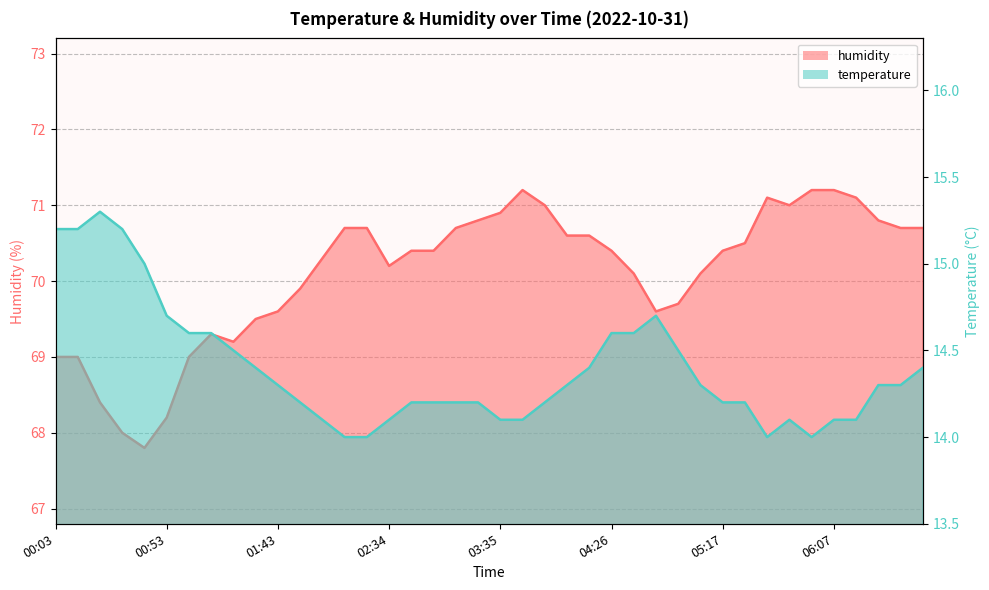

True or false: humidity and temperature intersect in this chart.

False